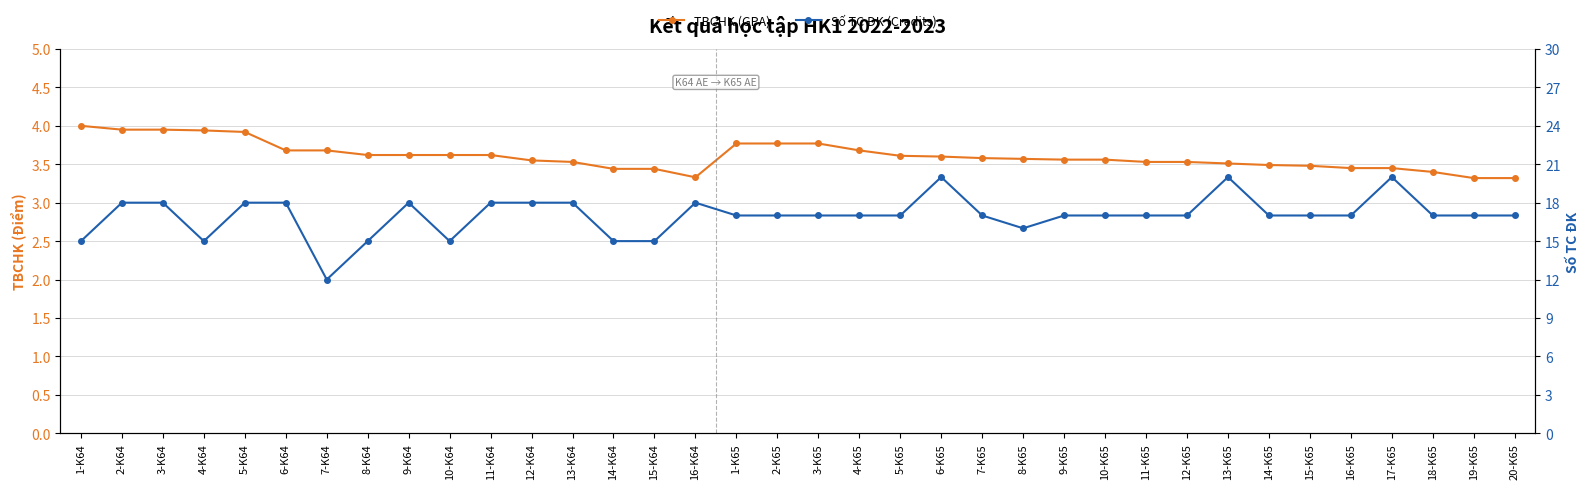

Is this an area chart (filled region under the line)?

No